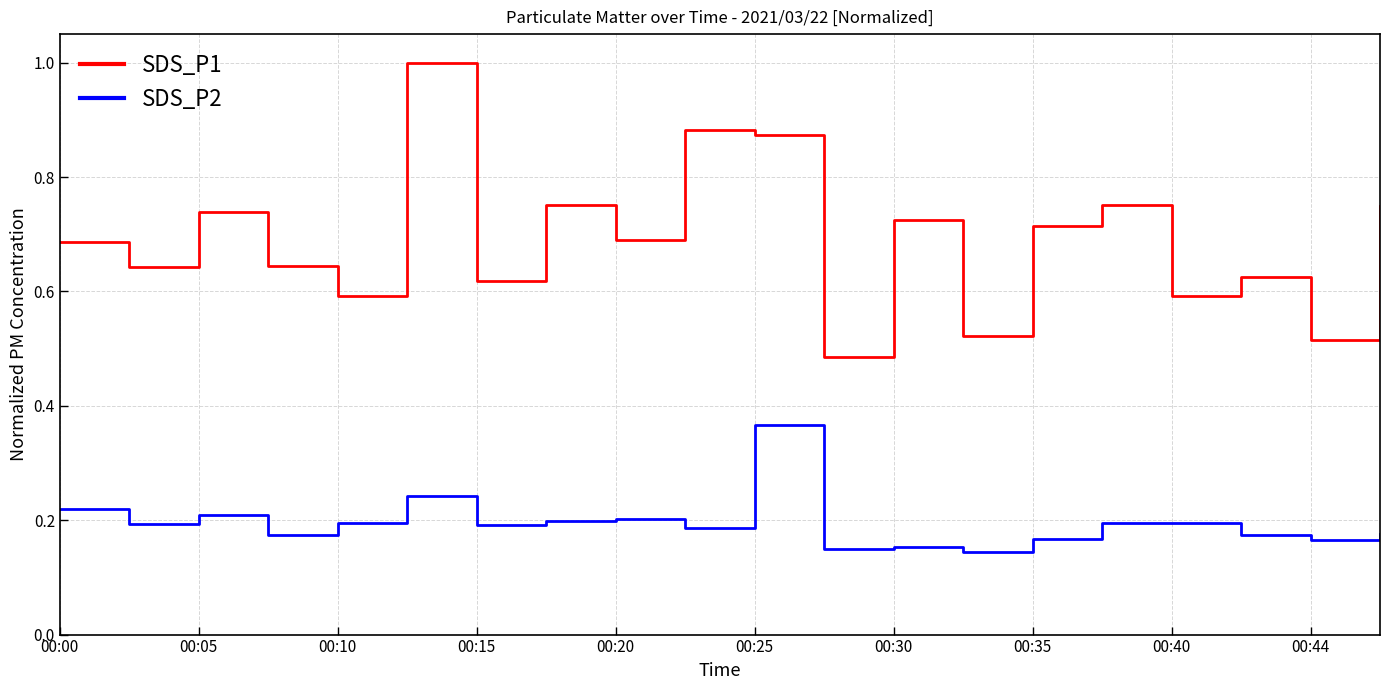

Does the chart have visible grid lines?

Yes